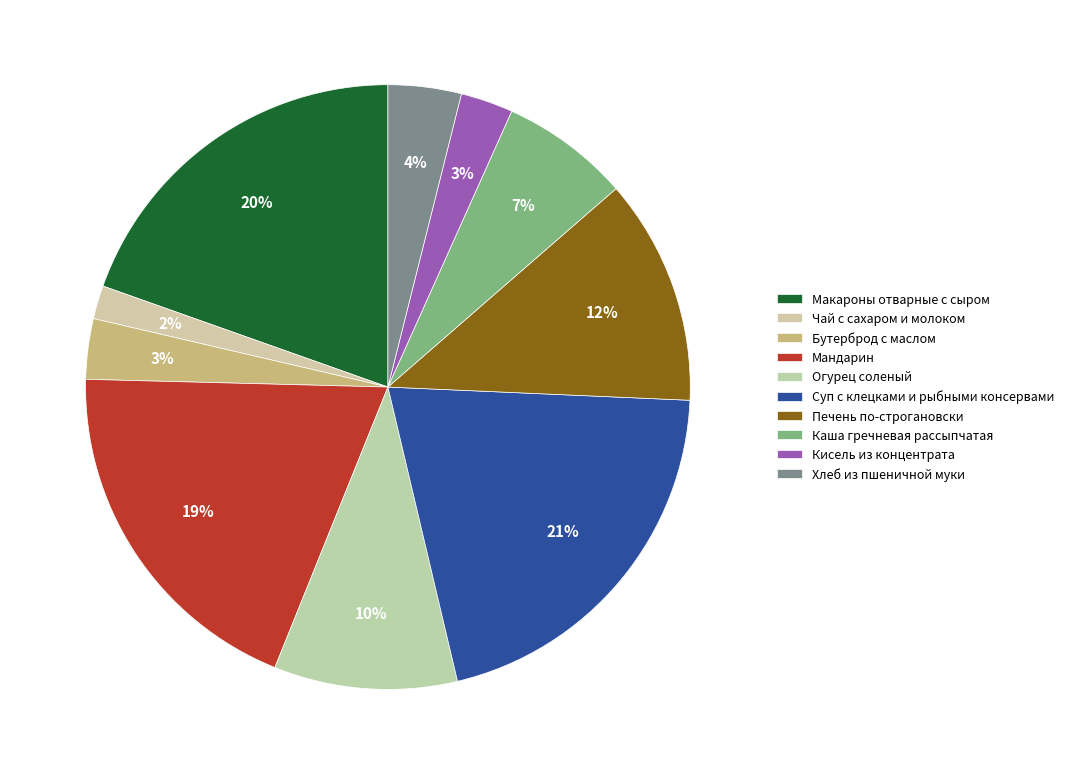

Does Огурец соленый account for over 50% of the chart?

No